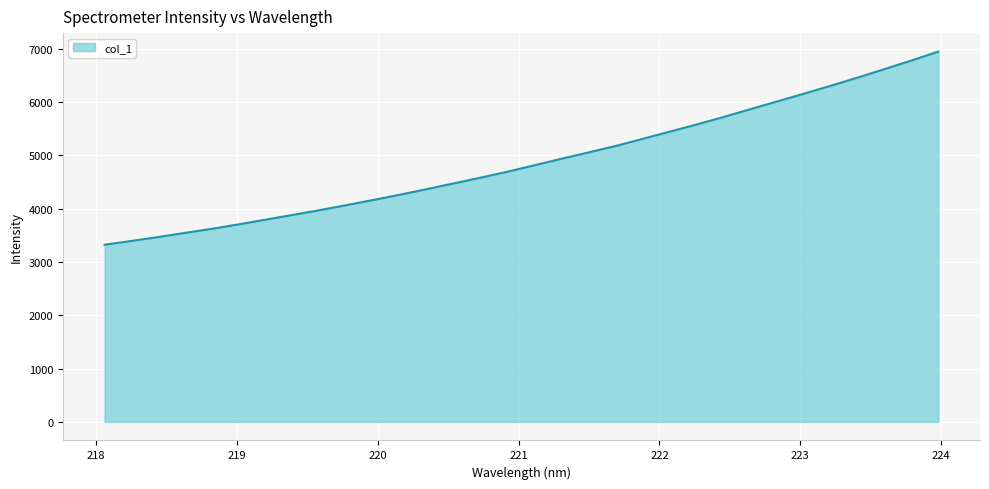

What is the average value?

4894.1